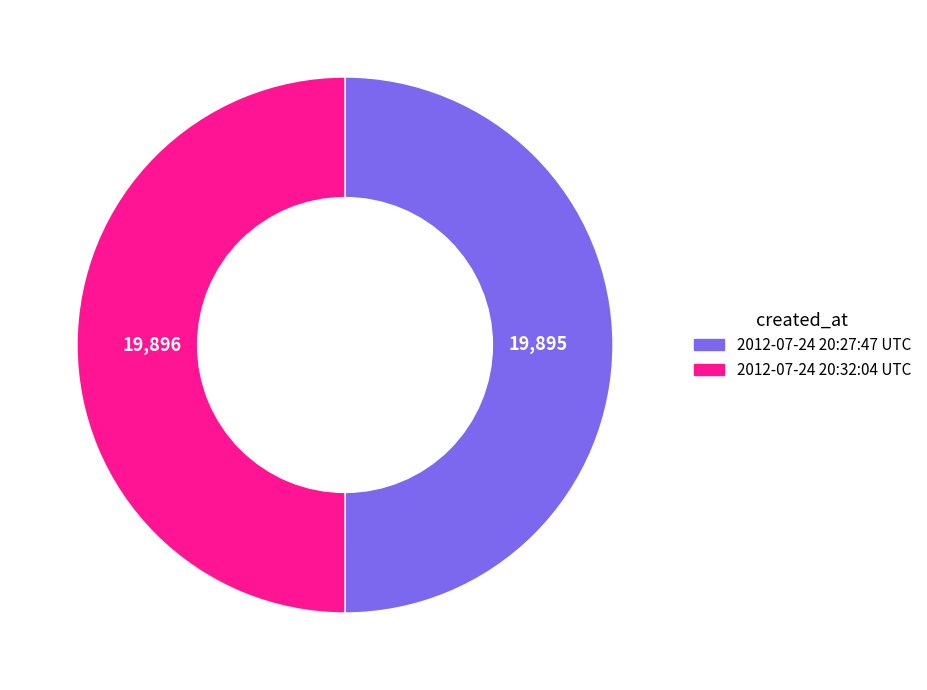

What is the ratio of the value at 2012-07-24 20:27:47 UTC to the value at 2012-07-24 20:32:04 UTC?

1.0